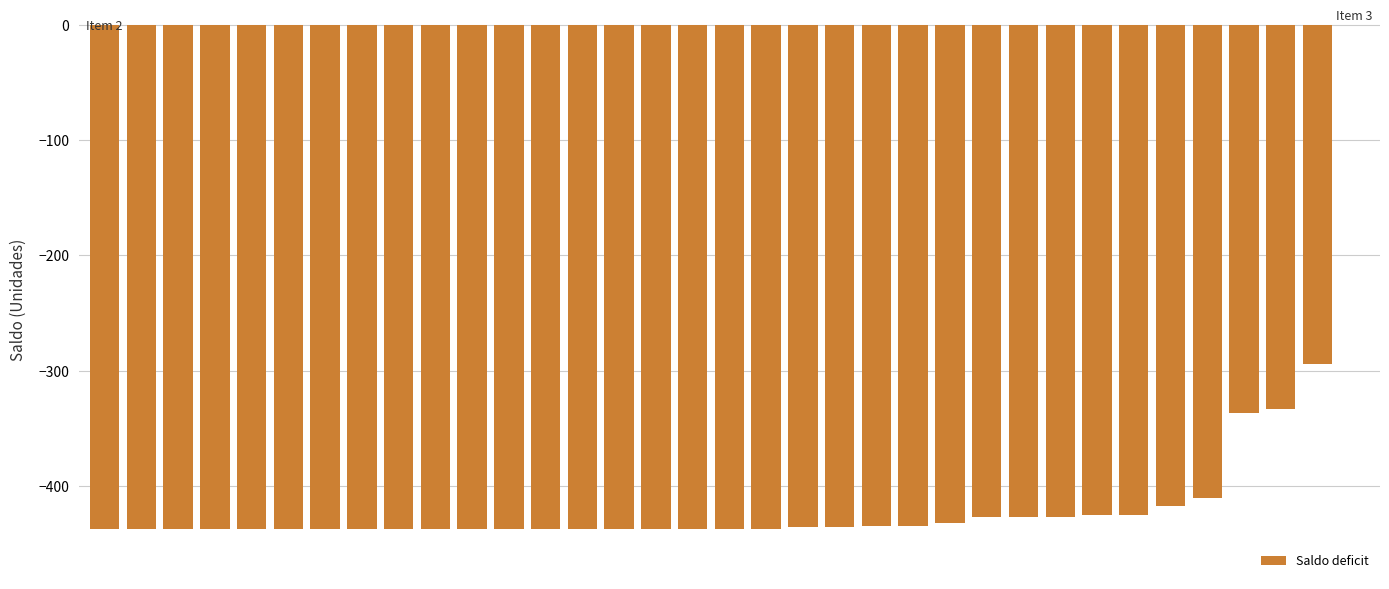

What is the sum of all values?

-14399